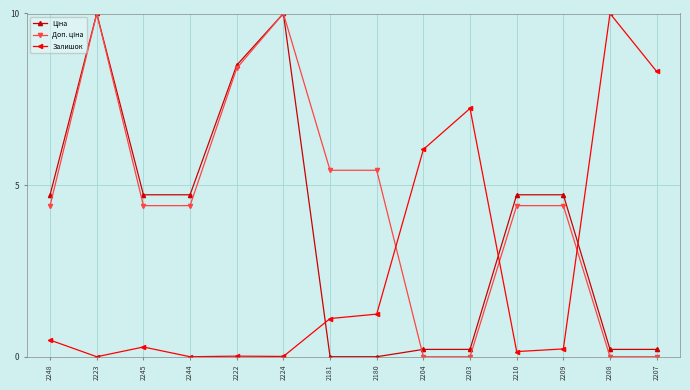

What is the difference between the highest and lowest values at 2209?

4.5